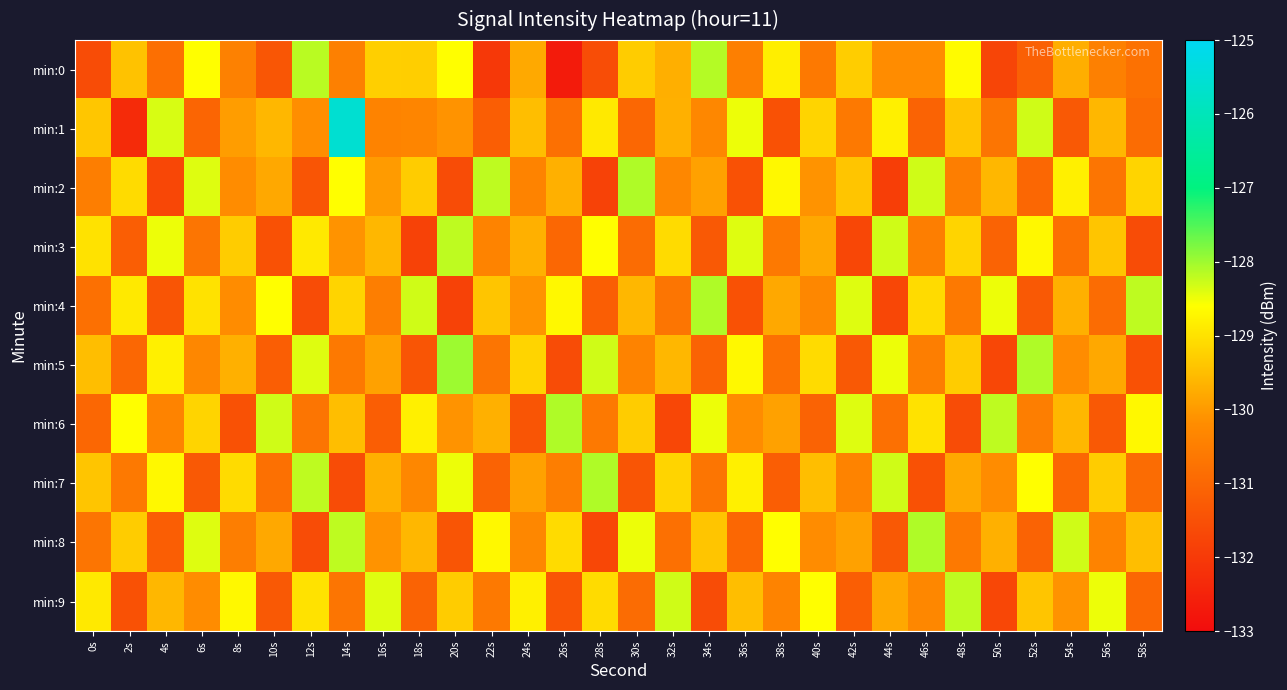

At how many categories does at least one series exceed -128?

1